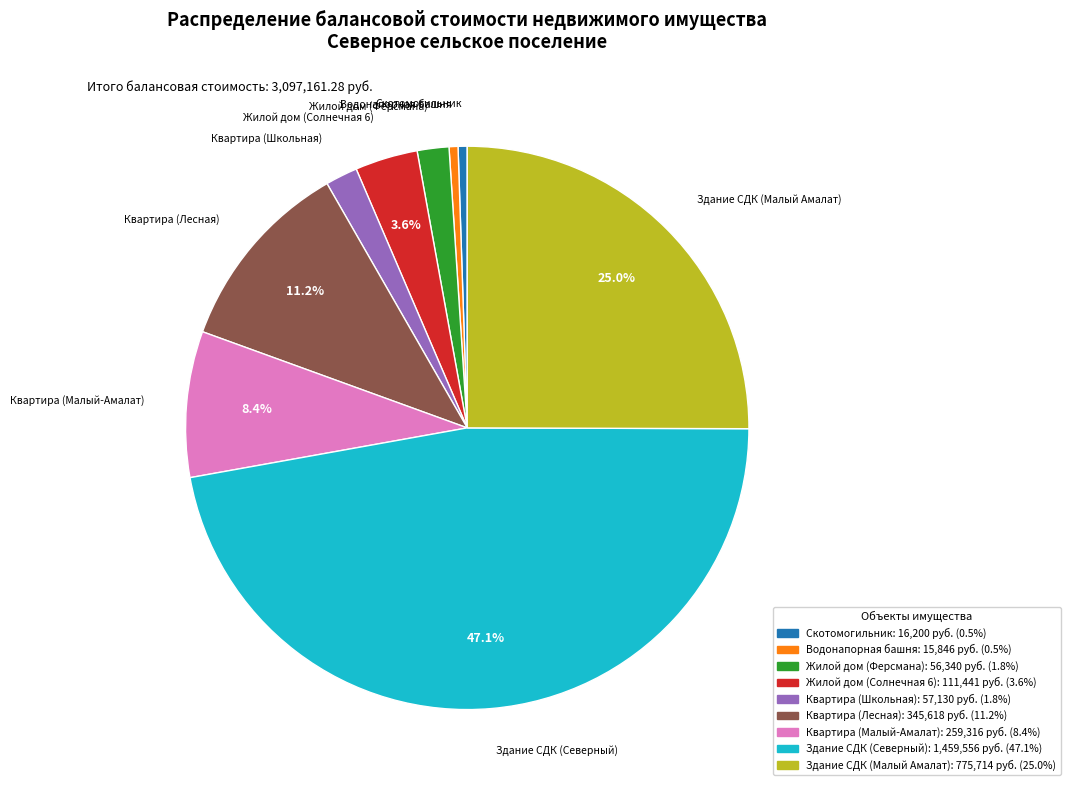

What percentage is the Скотомогильник slice, to the nearest percent?

1%